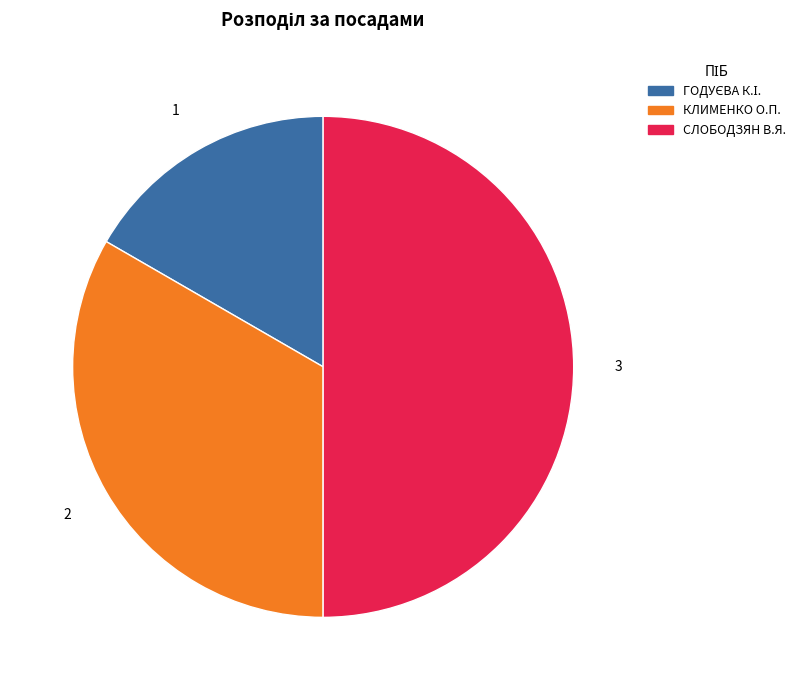

How many segments does this pie chart have?

3